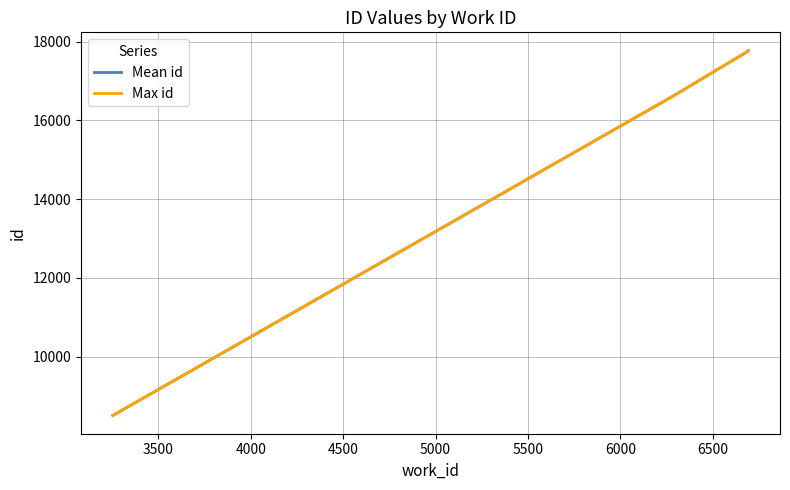

What is the minimum value for Max id?

8508